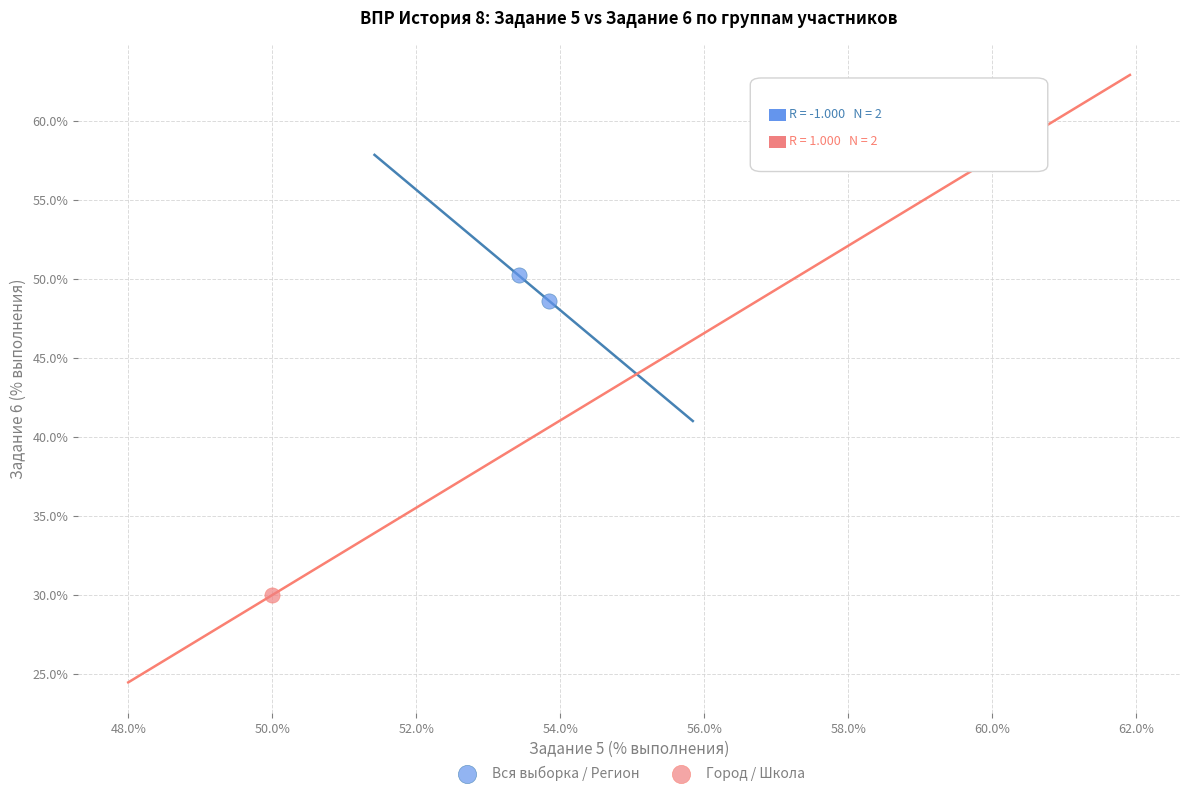

Which series reaches the maximum Y coordinate?

Город / Школа